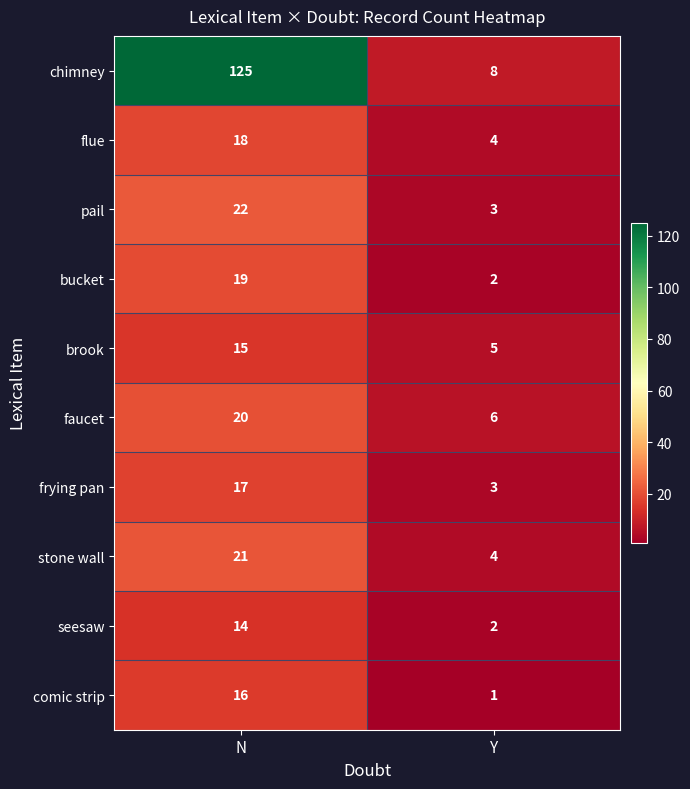

What is the difference between the comic strip values at N and Y?

15